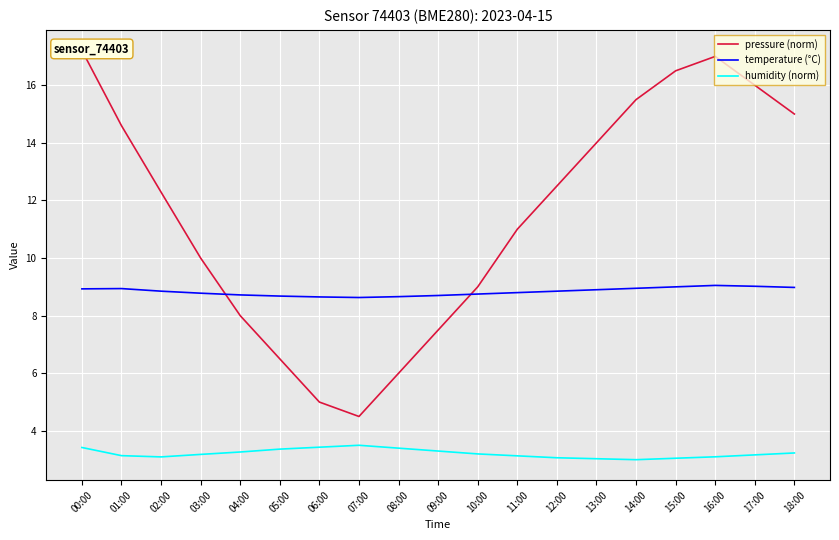

Read the humidity (norm) value at 02:00.

3.1